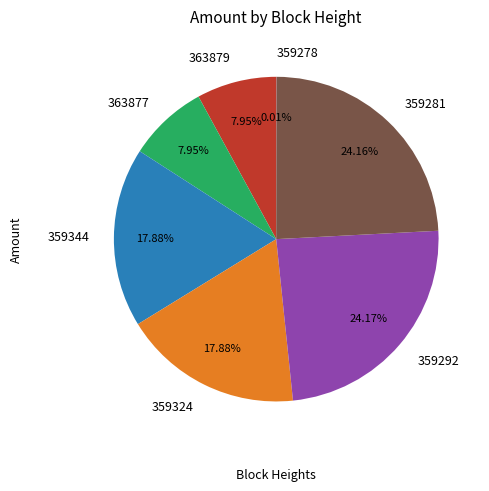

What is the total percentage of 363877 and 359281?

32.1%